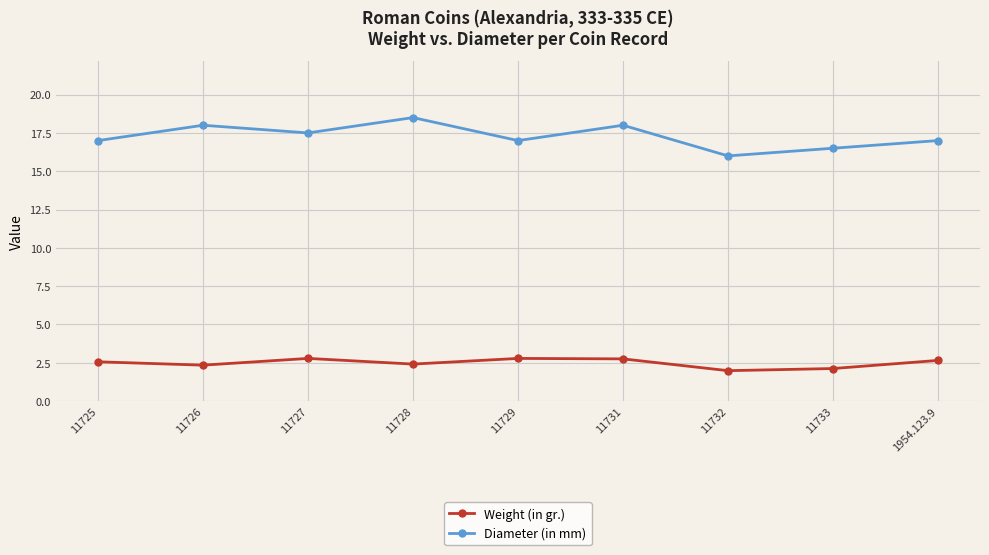

Is the value of Weight (in gr.) at 11733 greater than the value of Diameter (in mm) at 11726?

No